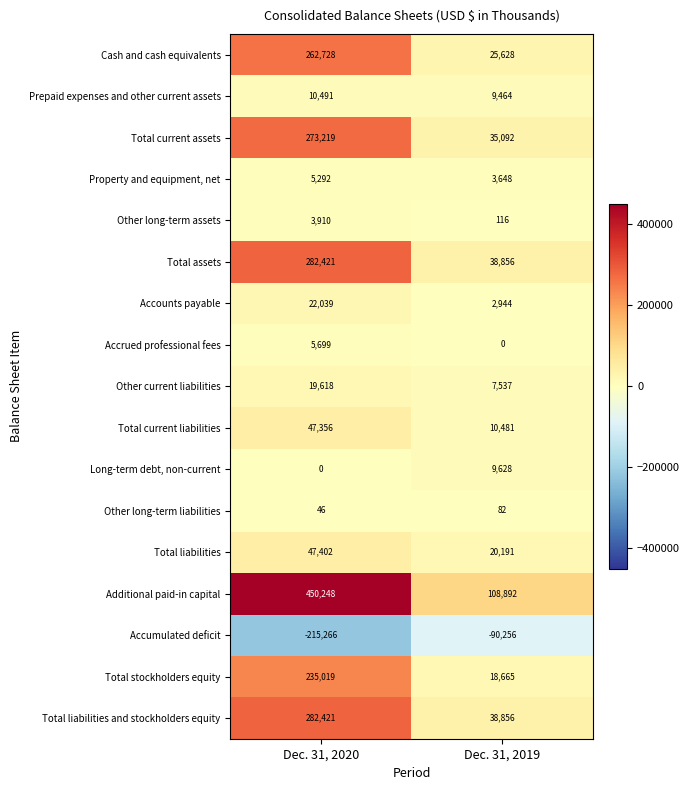

How many values in the Accrued professional fees series are below 5699?

1